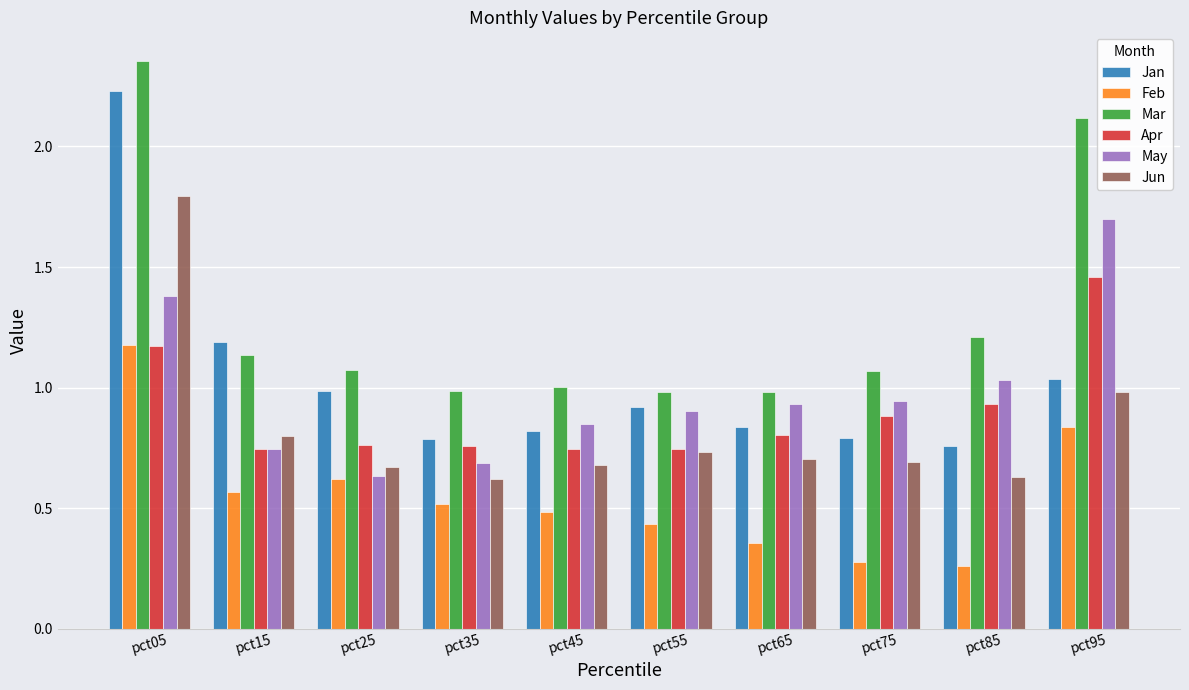

What is the sum of the Mar values at pct45 and pct25?

2.1